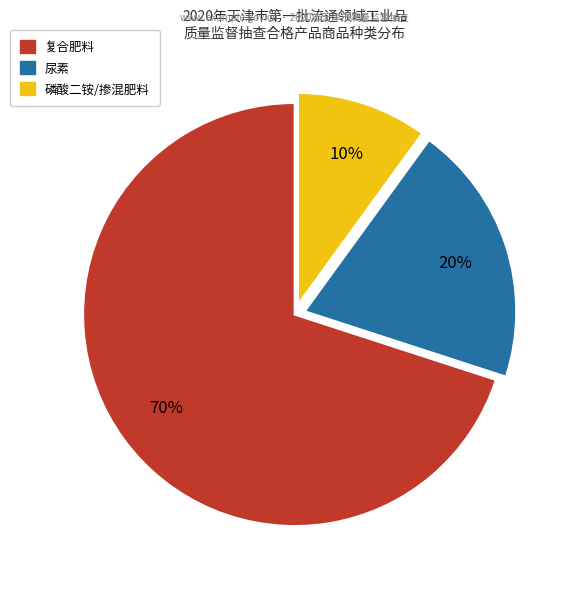

Approximately how many times larger is the value at 磷酸二铵/掺混肥料 compared to 尿素?

0.5